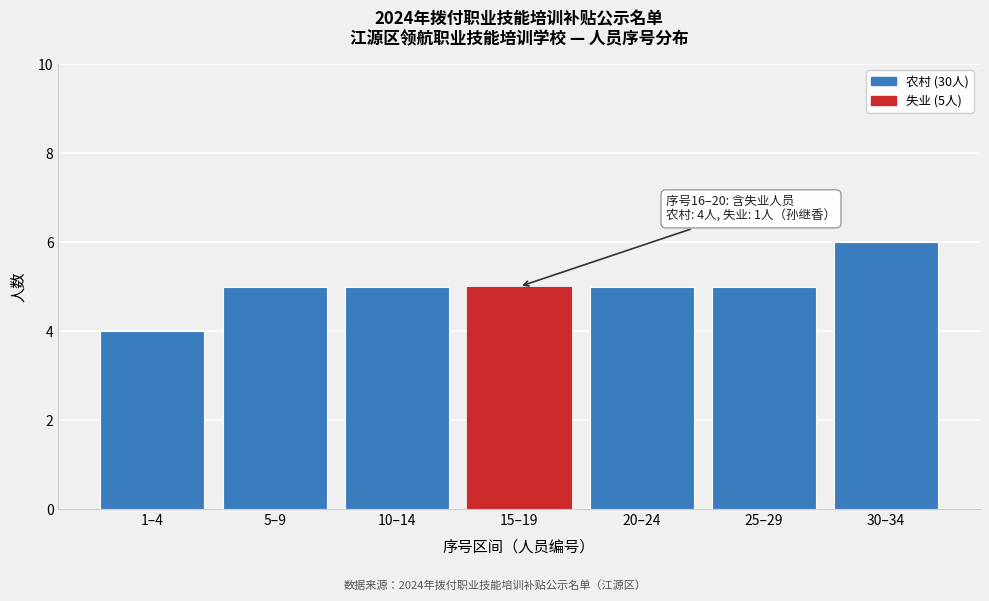

Reading right to left, list all the values displayed in this chart.

30–34=6	25–29=5	20–24=5	15–19=5	10–14=5	5–9=5	1–4=4